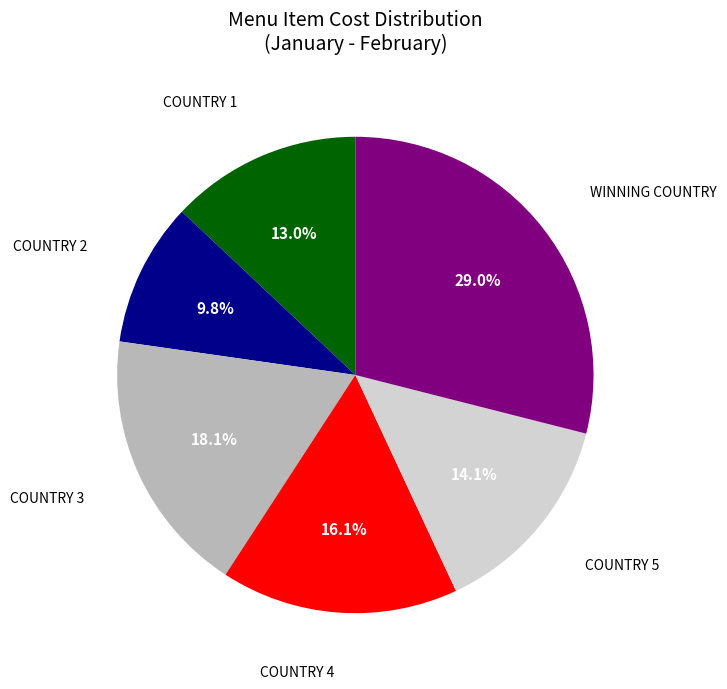

Does any single category account for the majority?

No